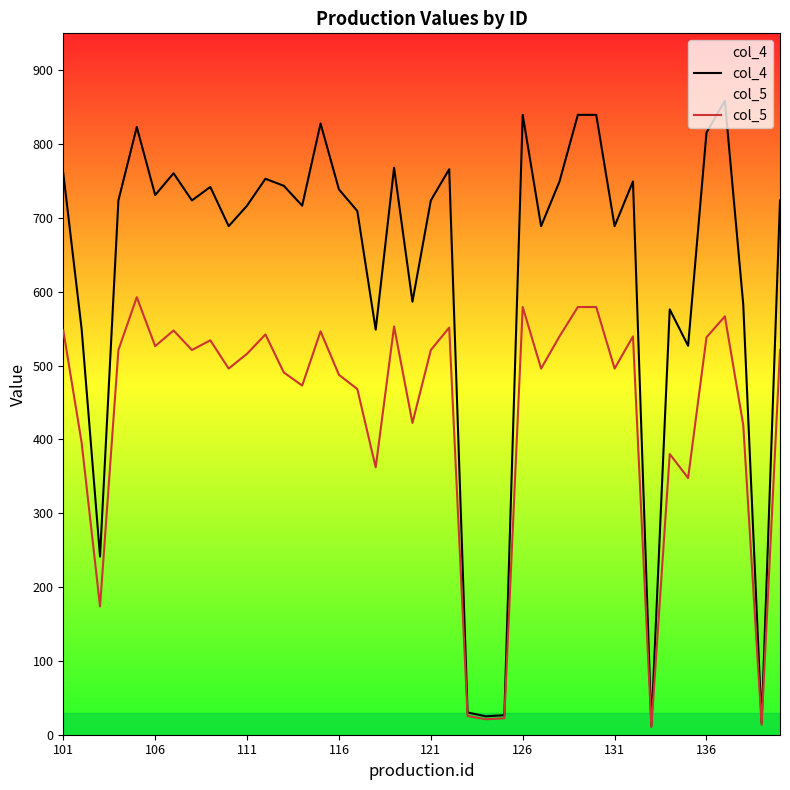

Which series has the largest total across all categories?

col_4